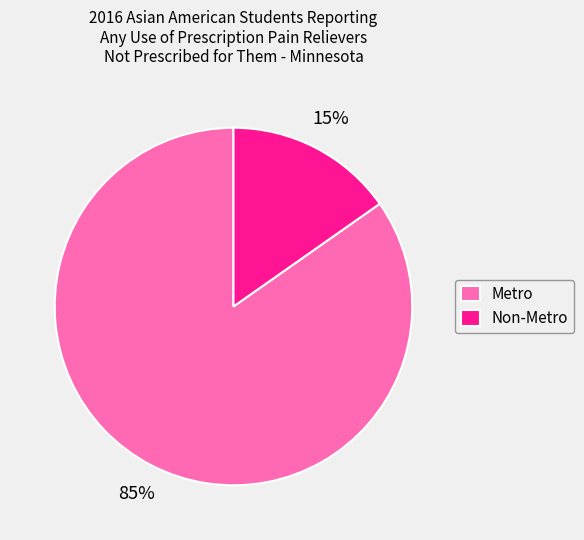

Which category has the biggest portion of the pie?

Metro